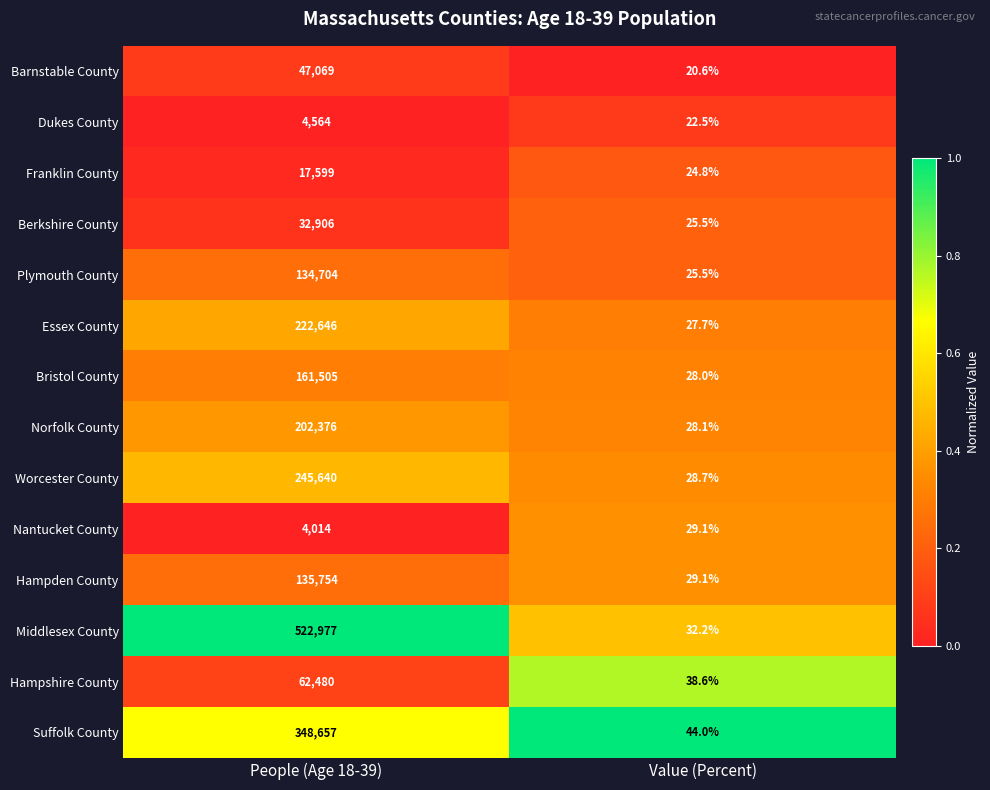

How many data points in Worcester County are less than 245640?

1